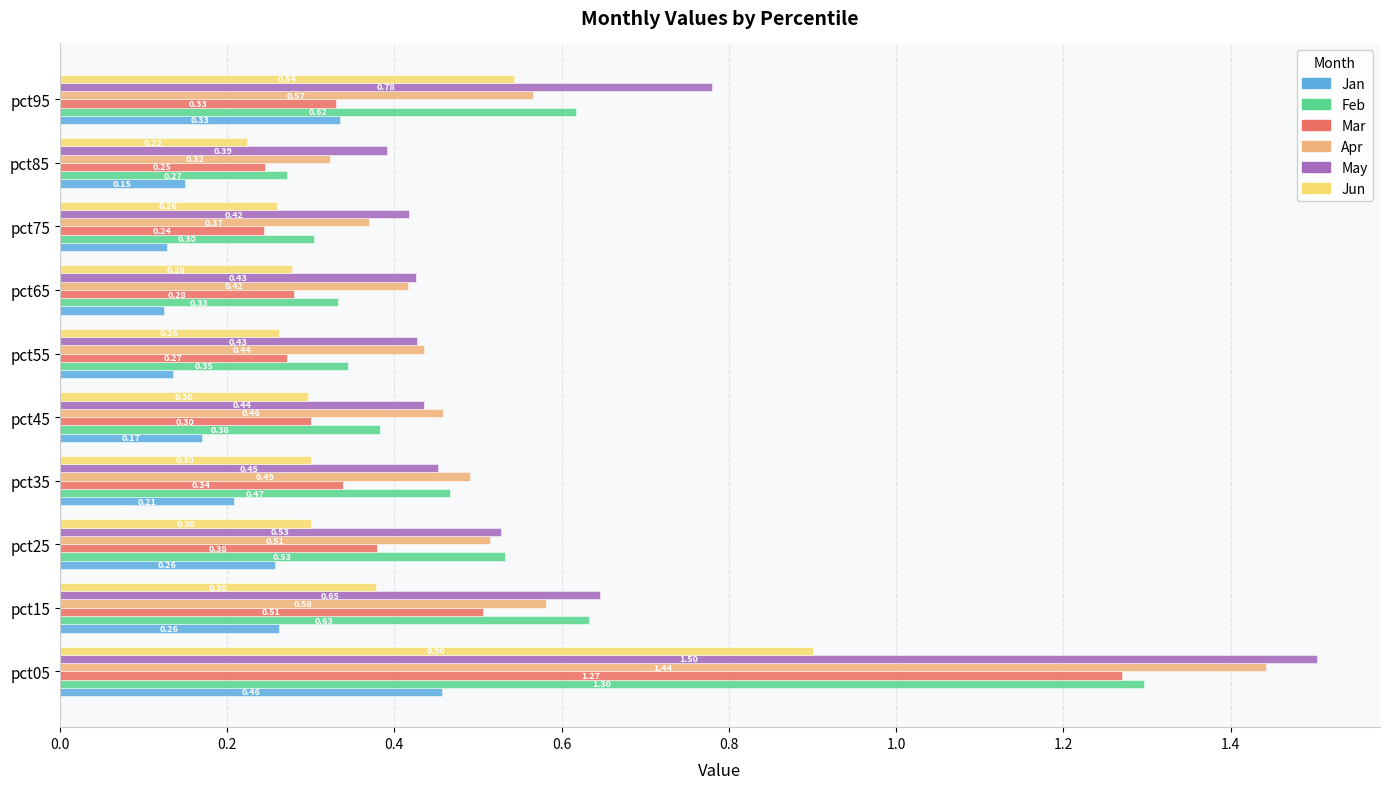

What is the difference between the maximum and minimum values in the May series?

1.1